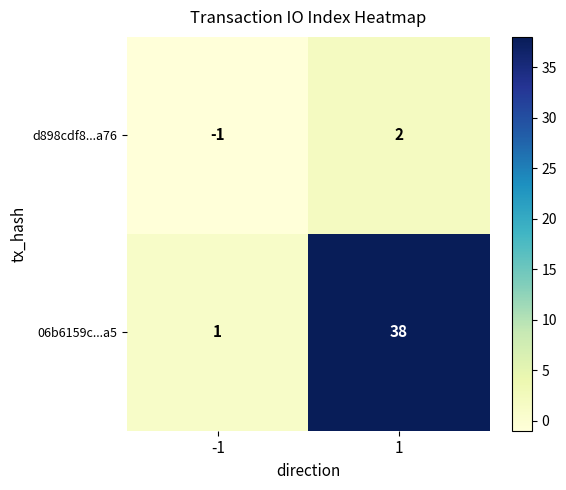

What is the greatest value displayed?

38